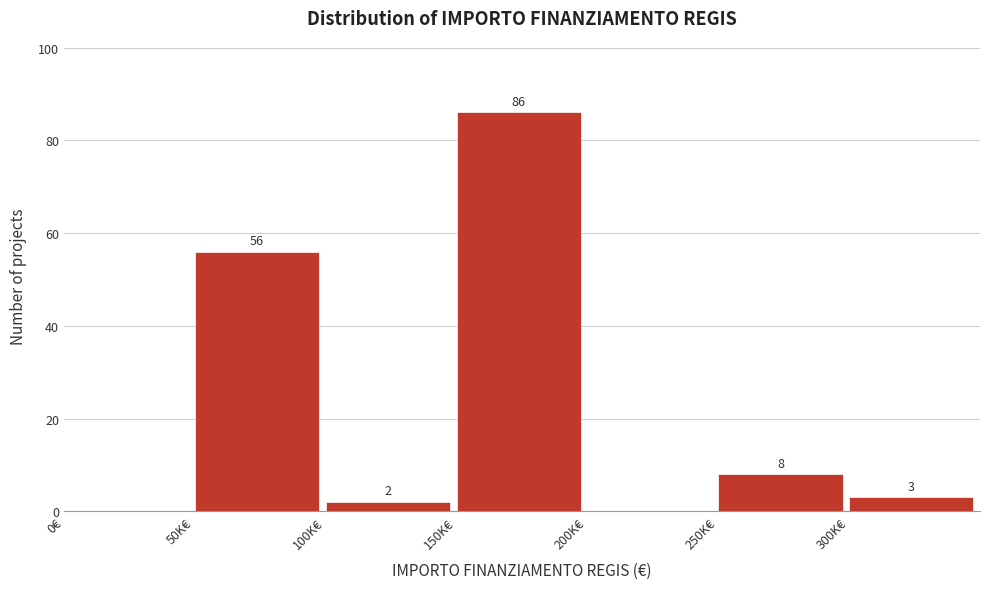

Reading left to right, transcribe all the data shown in this chart.

0€=0	50K€=56	100K€=2	150K€=86	200K€=0	250K€=8	300K€=3